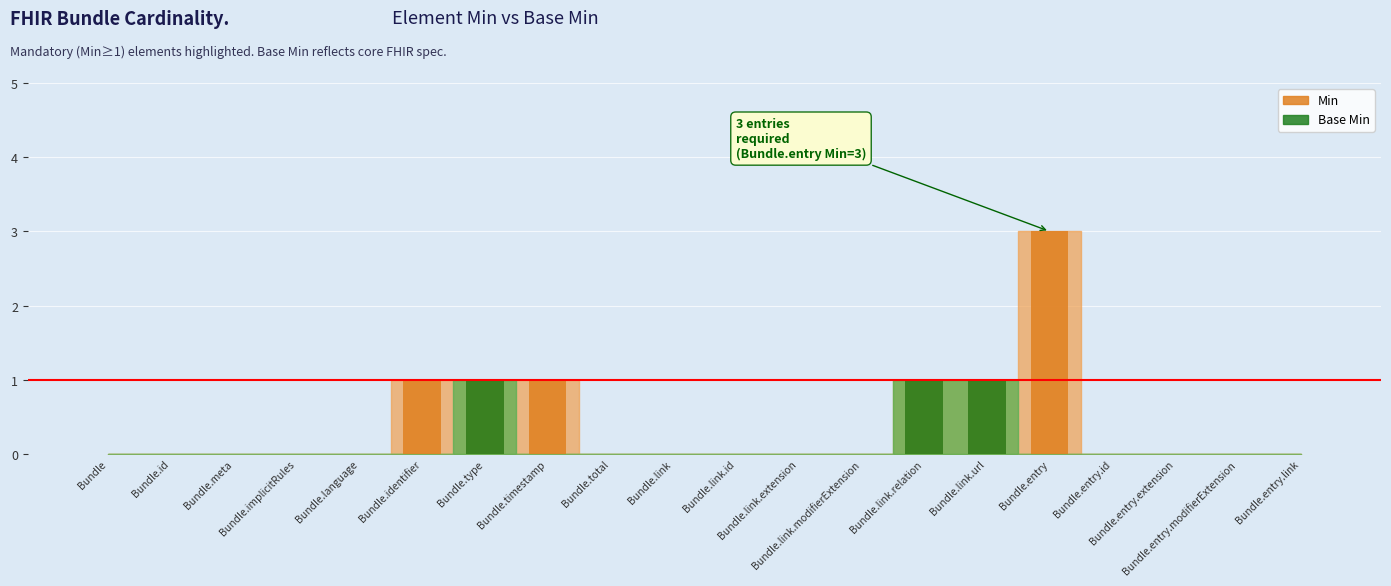

True or false: Min has a value of -2 at Bundle.language.

False